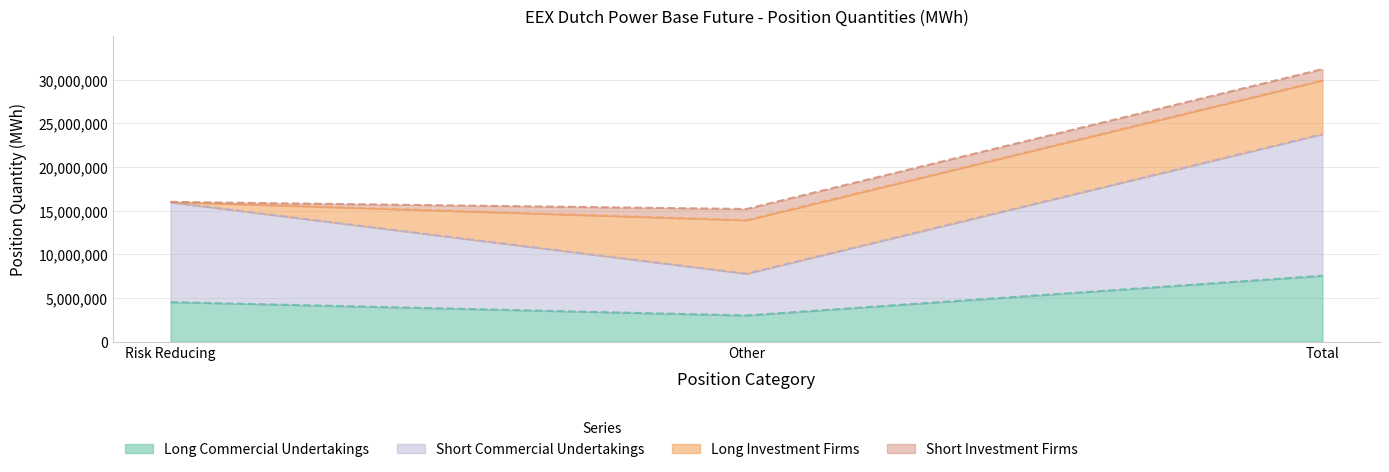

At which label does Short Commercial Undertakings reach its minimum?

Other